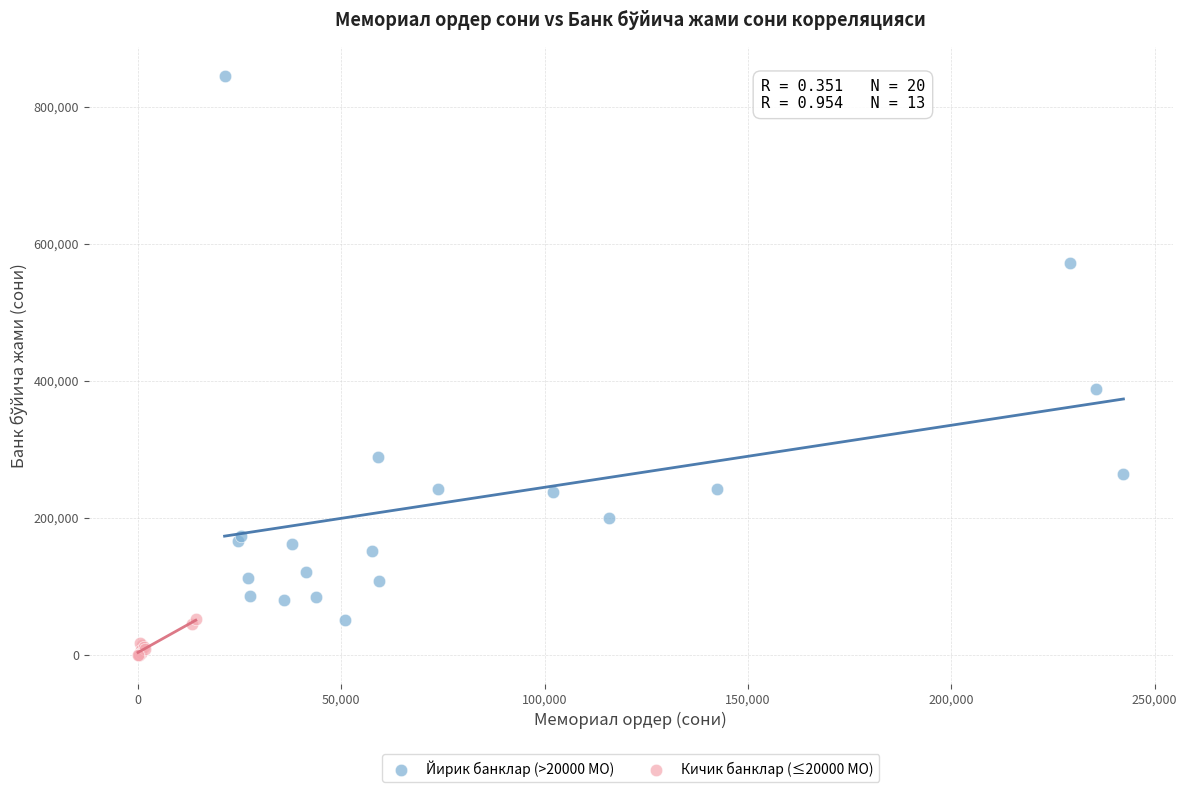

Which series reaches the minimum Y coordinate?

Кичик банклар (≤20000 МО)